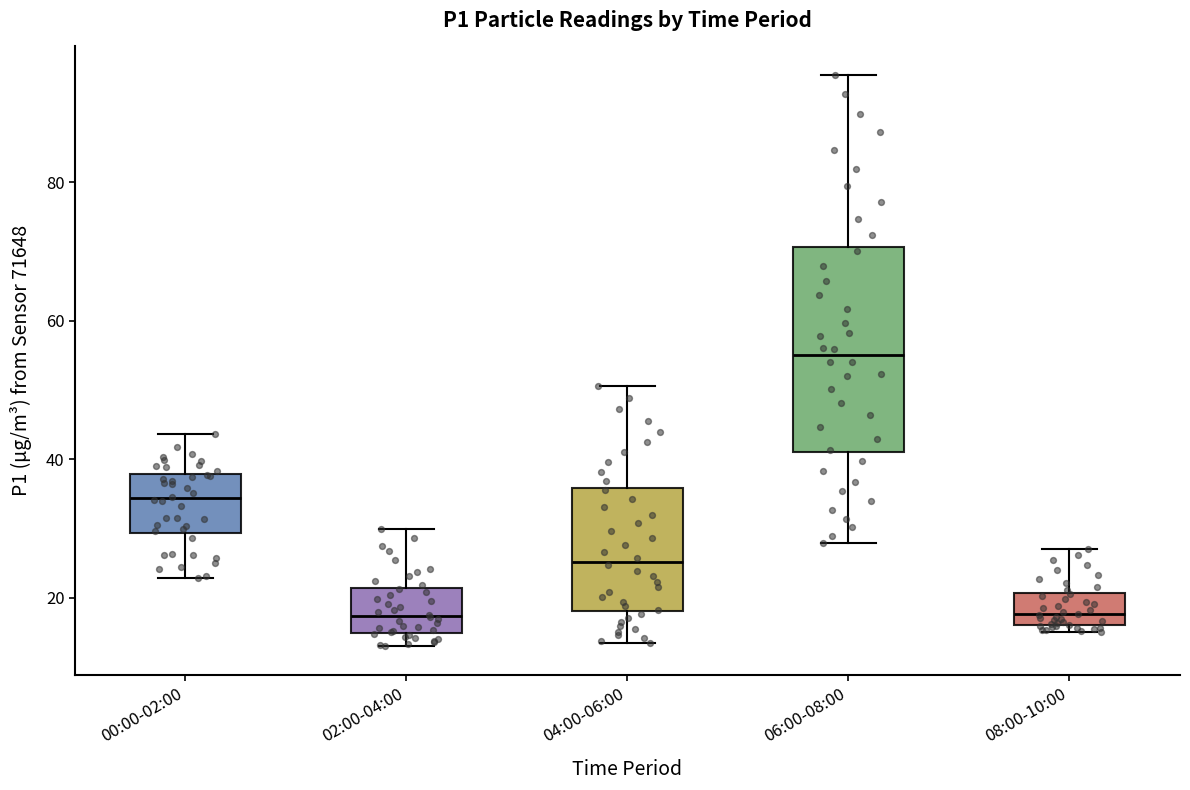

Comparing the boxes themselves (not the whiskers), which one is the tallest?

06:00-08:00